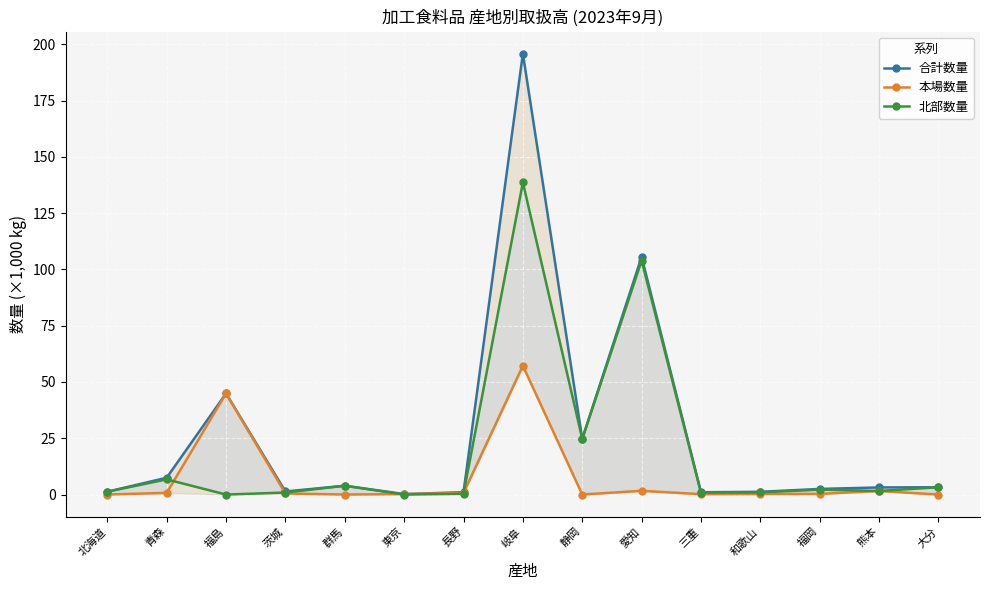

What value does the 本場数量 series have at 熊本?

1.6